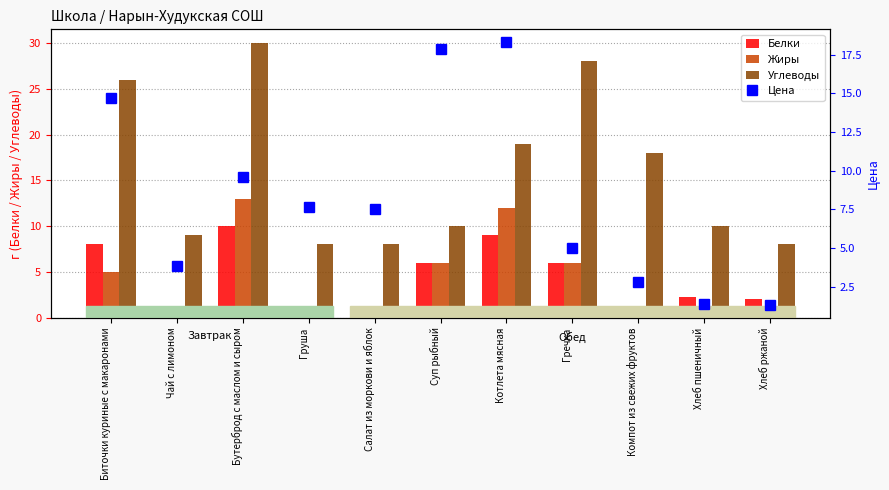

What is the value of the Цена bar at the 5th from the left?

7.5